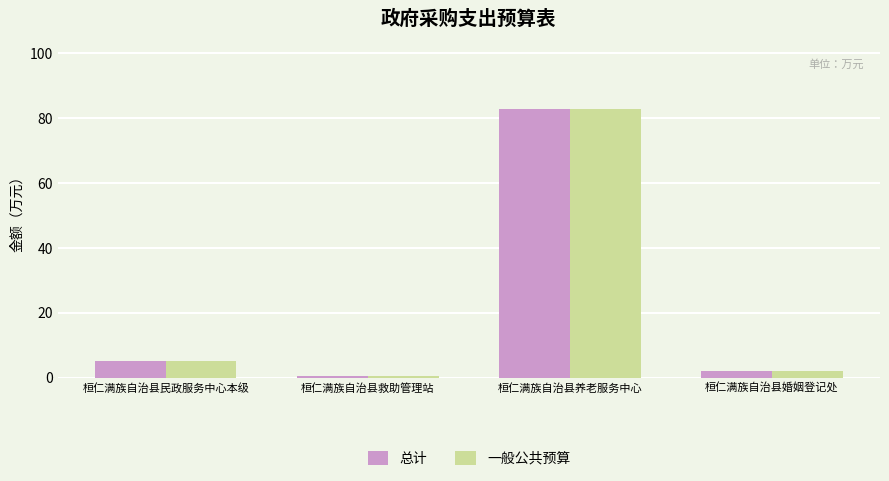

What is the difference between the maximum and second lowest values in the 总计 series?

80.7